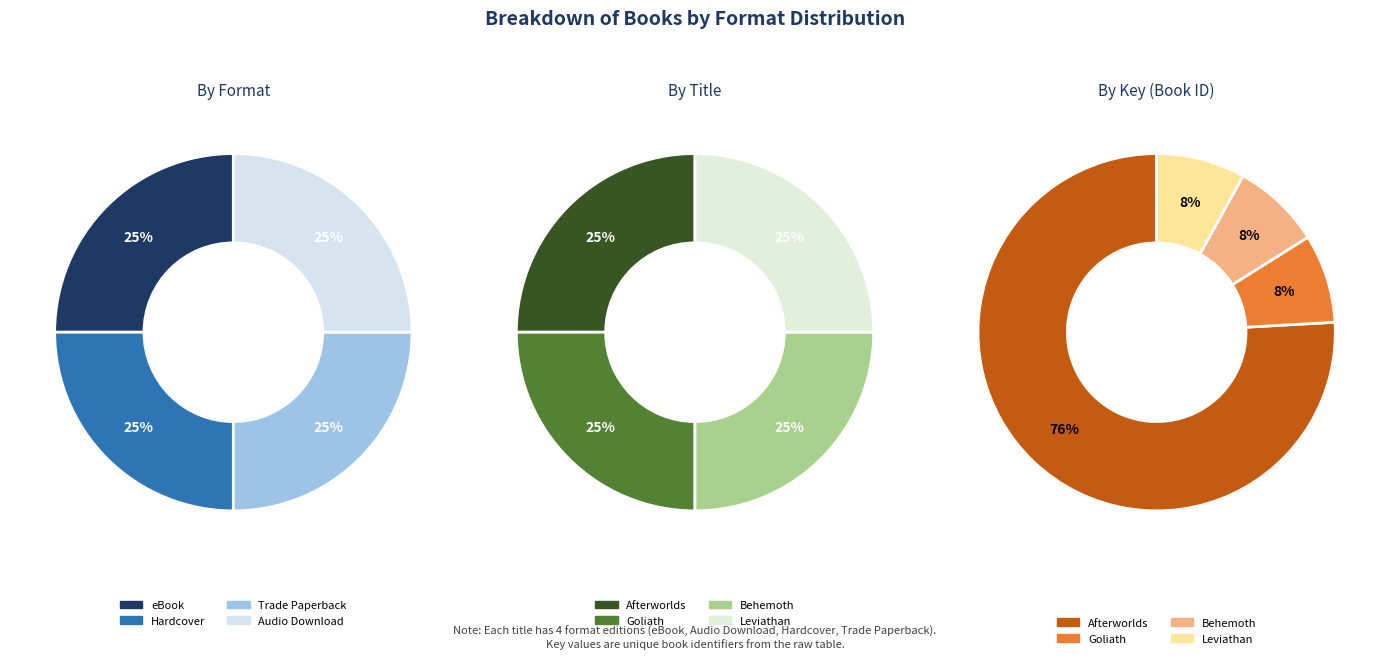

Count the number of slices in the pie.

4